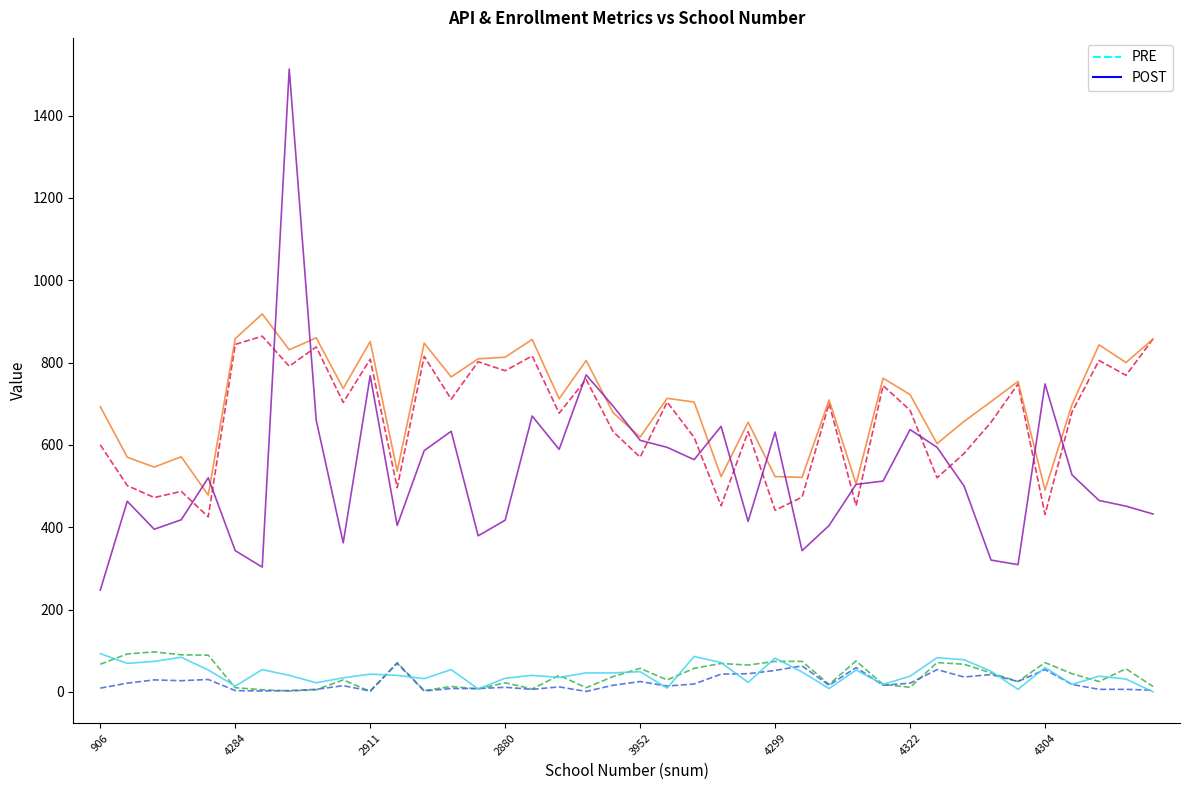

What is the greatest value displayed?

1513